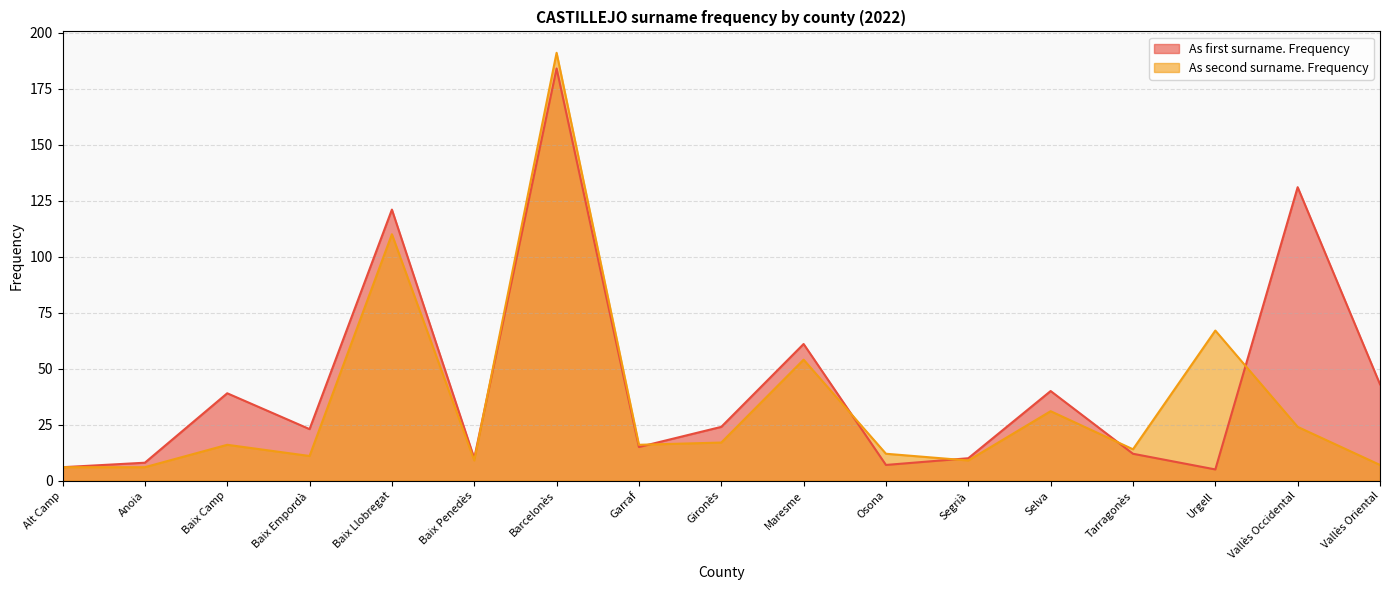

Which series has the largest total across all categories?

As first surname. Frequency